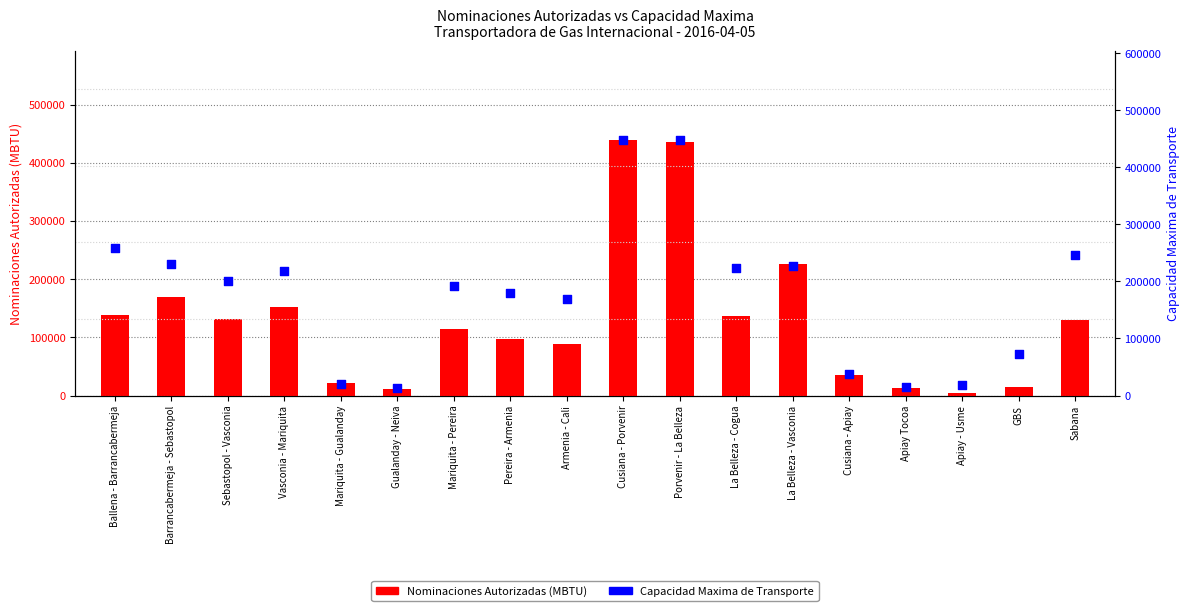

What are all the series names shown in the legend?

Nominaciones Autorizadas (MBTU), Capacidad Maxima de Transporte